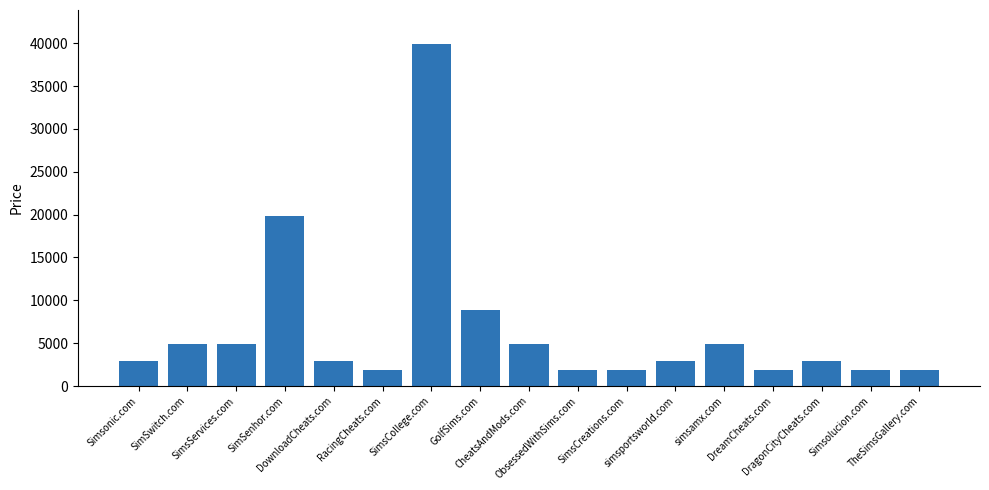

Reading left to right, transcribe all the data shown in this chart.

2888	4888	4888	19888	2888	1888	39888	8888	4888	1888	1888	2888	4888	1888	2888	1888	1888